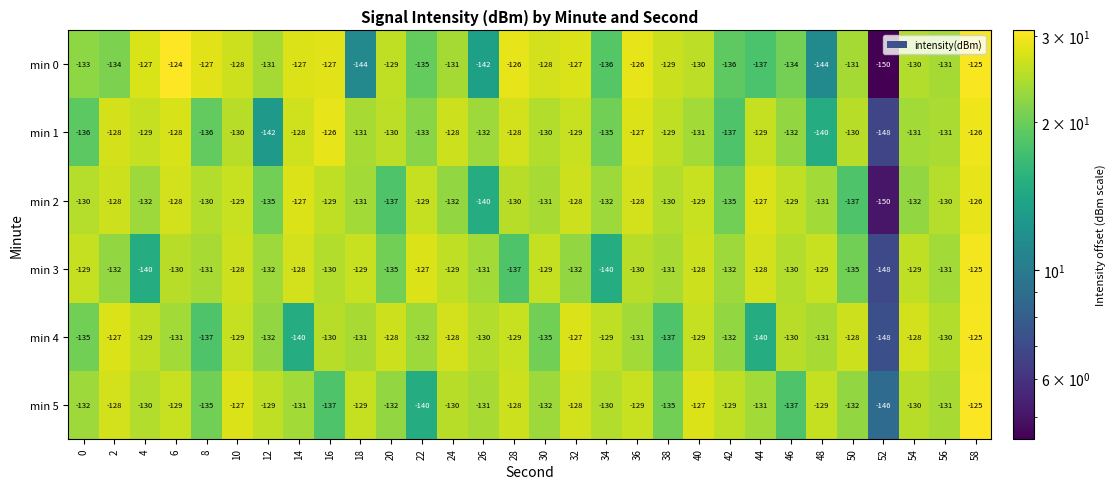

At which category does the chart reach its minimum across all series?

52